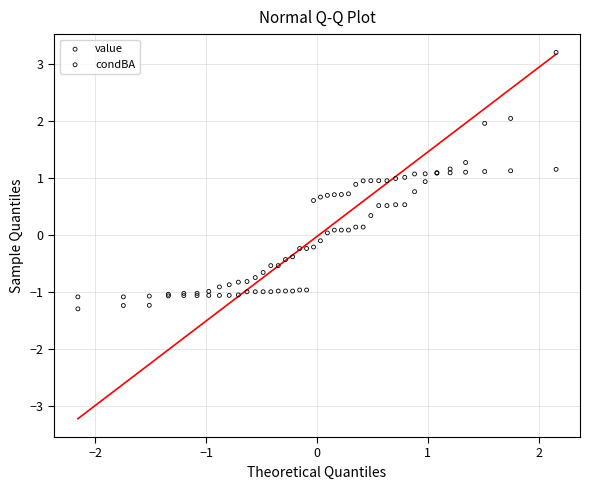

What is the X range (max minus min) for the scatter plot?

4.3